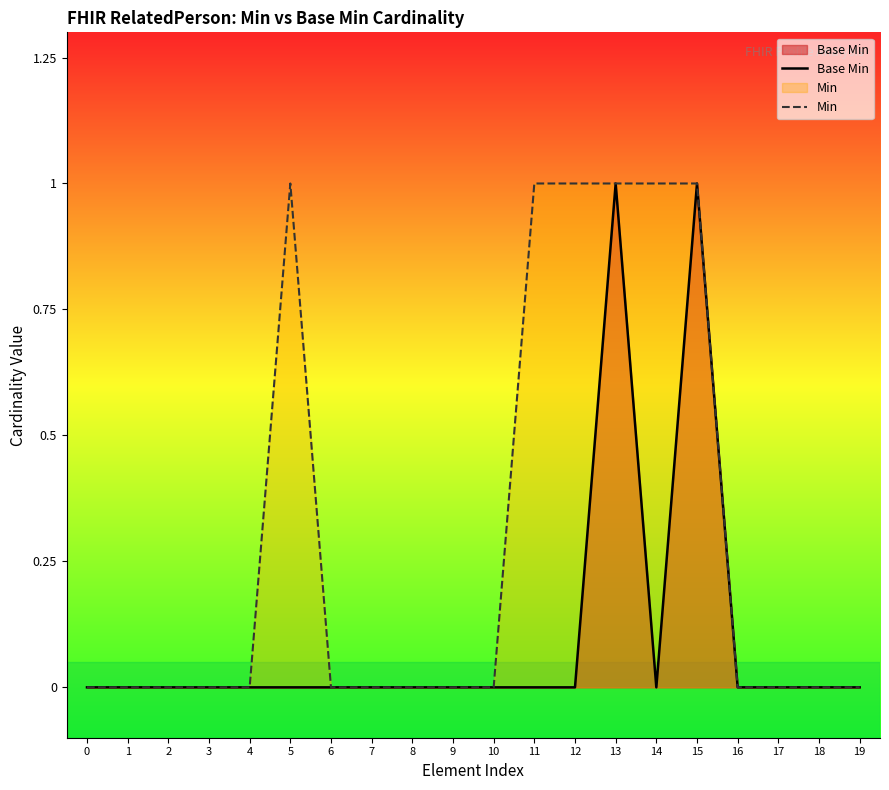

Which series has the largest range (max minus min)?

Base Min